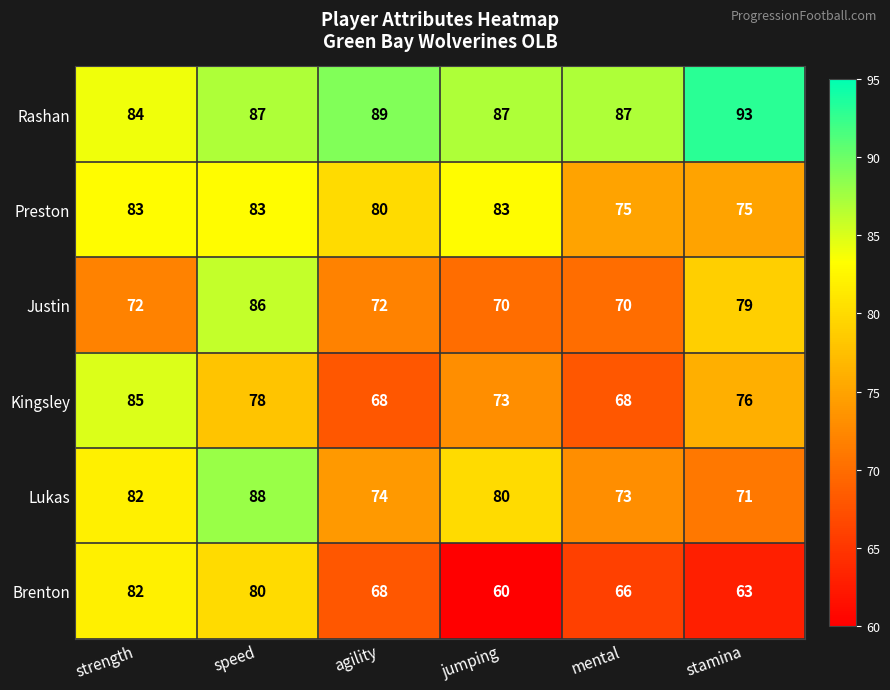

Which series has the largest total across all categories?

Rashan